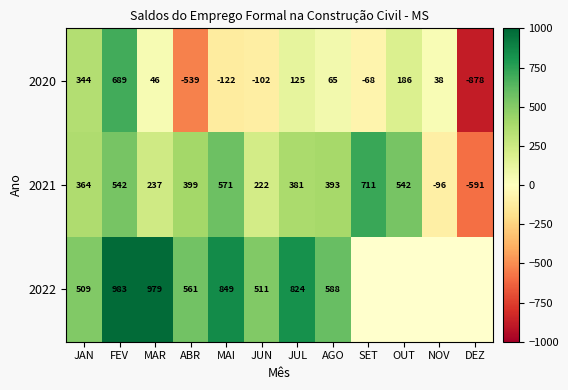

Where does the 2021 series first go above 393?

FEV